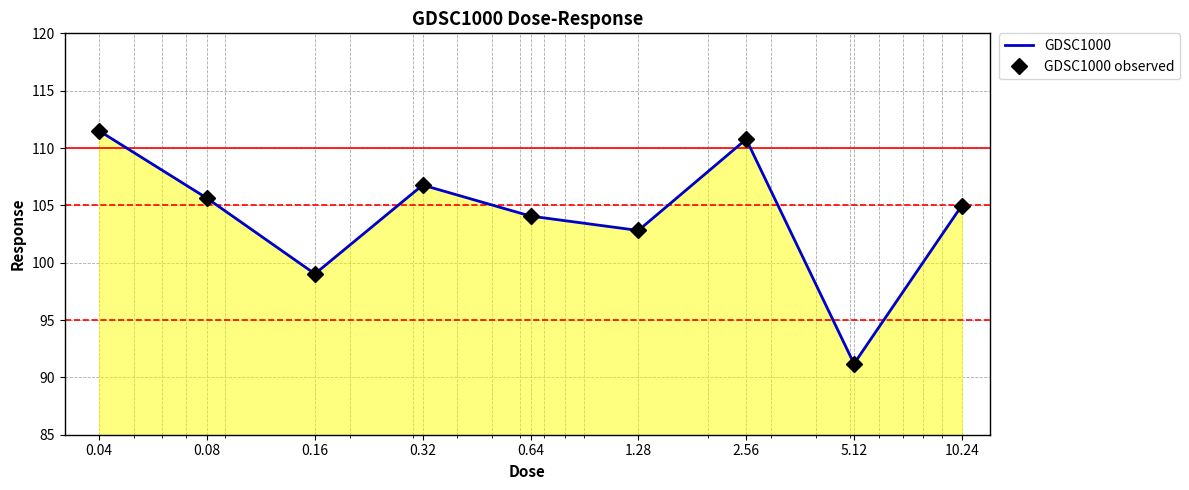

At which category does GDSC1000 observed reach its first local valley?

0.16